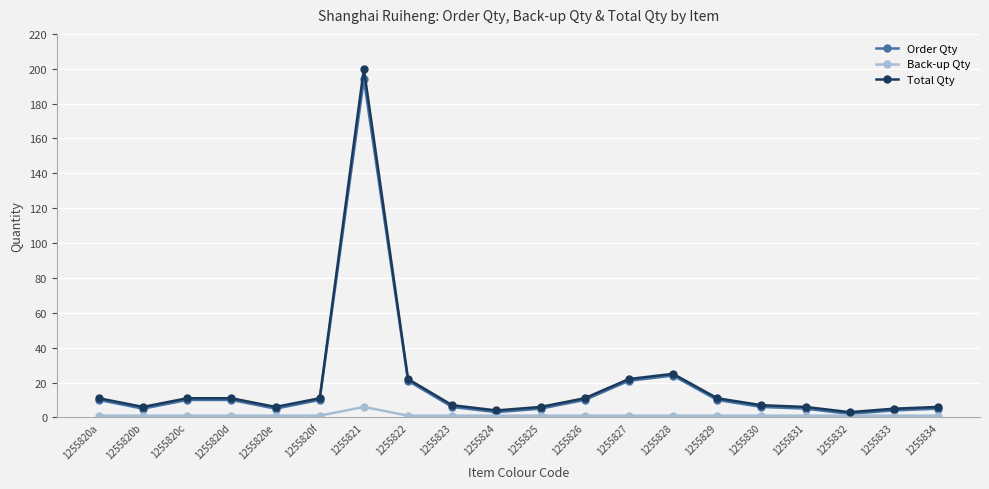

True or false: Total Qty has more than 0 points higher than both neighbors.

True